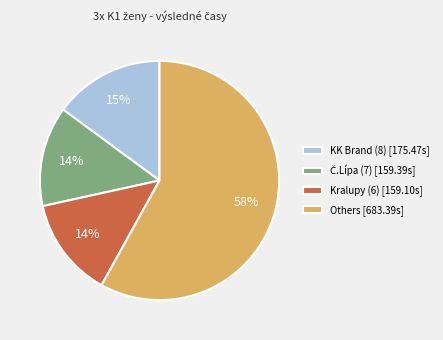

To the nearest percent, what is the average slice percentage?

25%